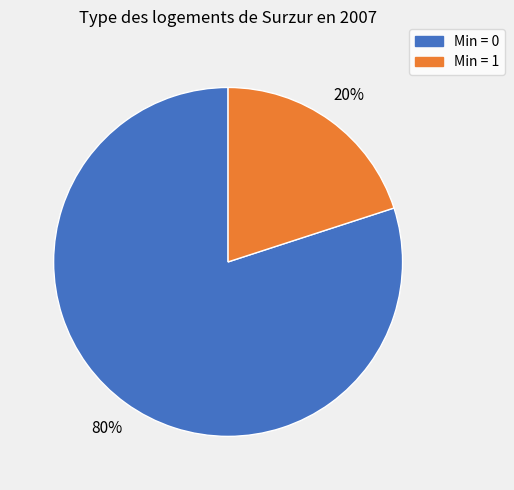

Count the number of slices in the pie.

2